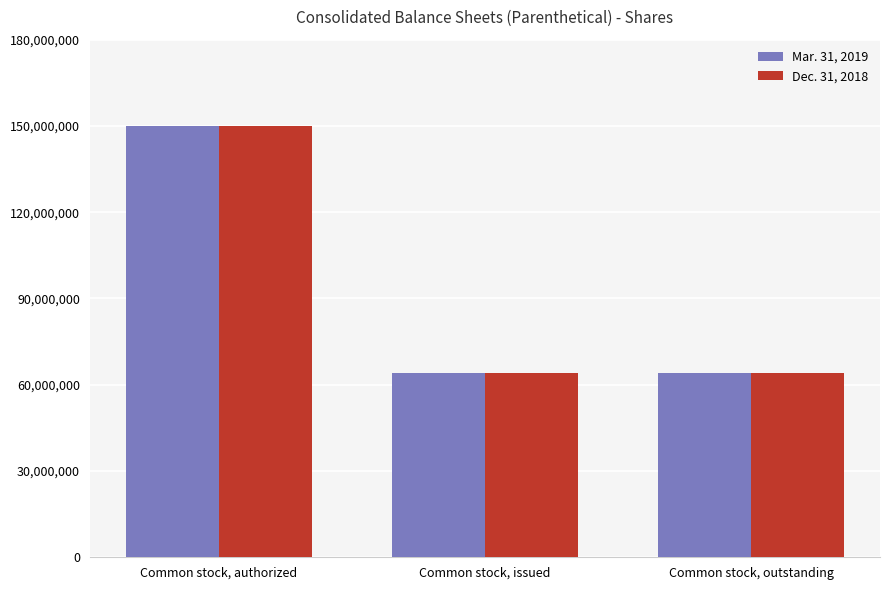

What is the sum of the Mar. 31, 2019 values at Common stock, authorized and Common stock, outstanding?

213968798